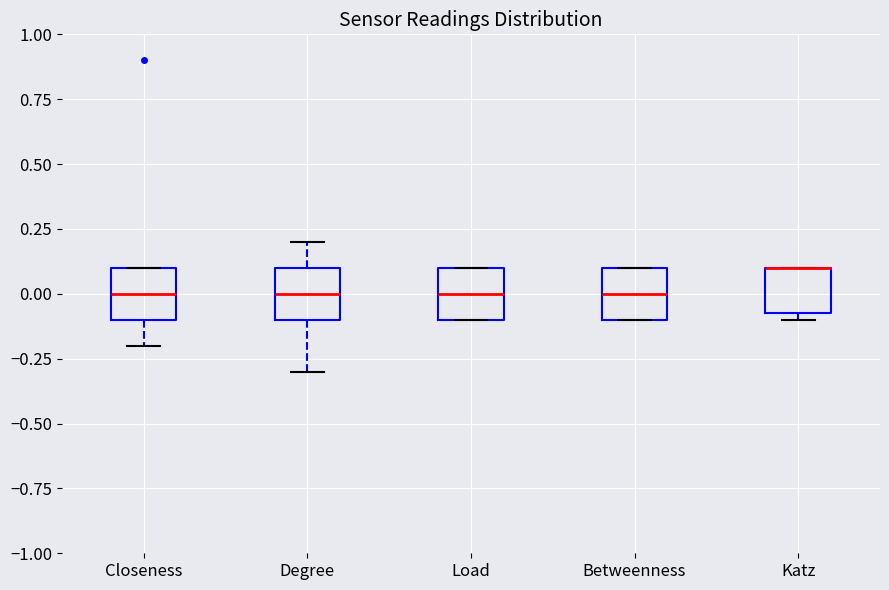

Where is the lower edge of the box for Load on the y-axis? The values are not printed on the chart, so give them approximately, as read against the axis.

-0.10